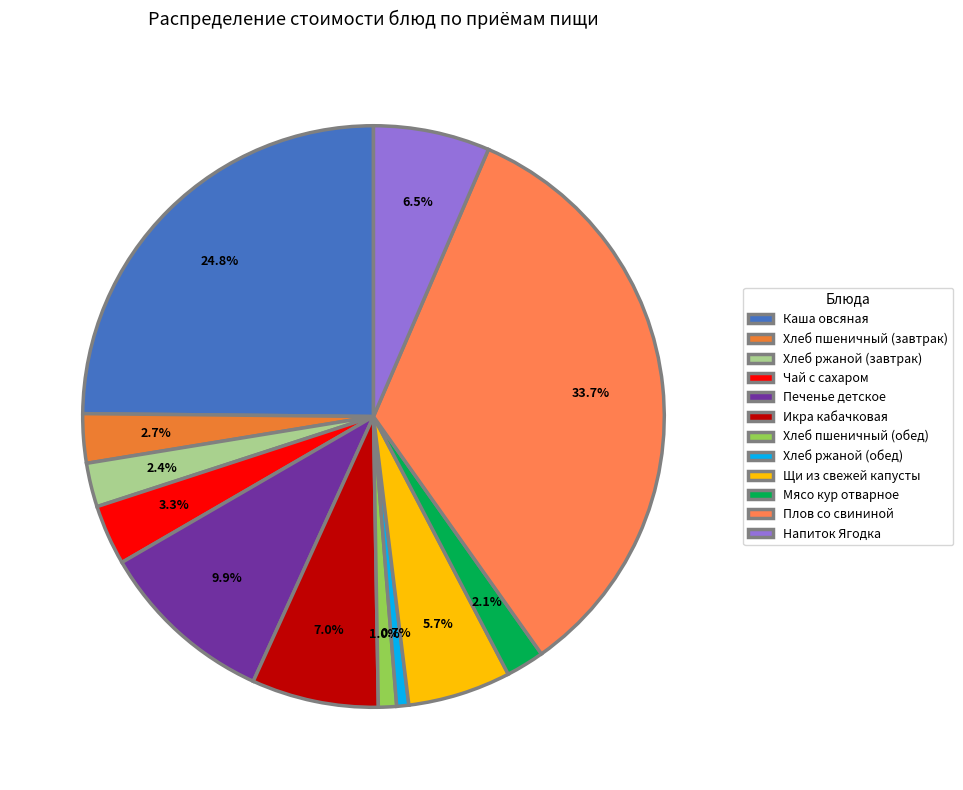

How much of the chart is everything except Хлеб пшеничный (обед)?

99.0%